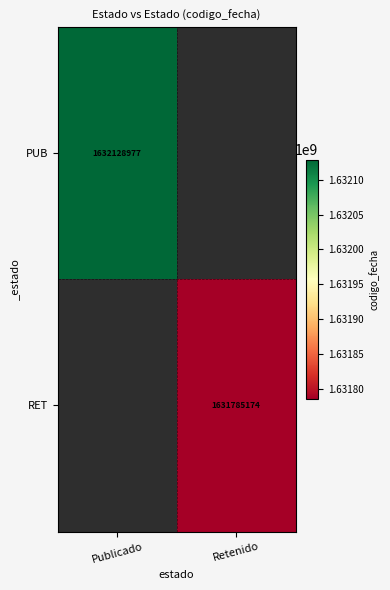

The PUB series shows 1632128977 at Publicado. True or false?

True